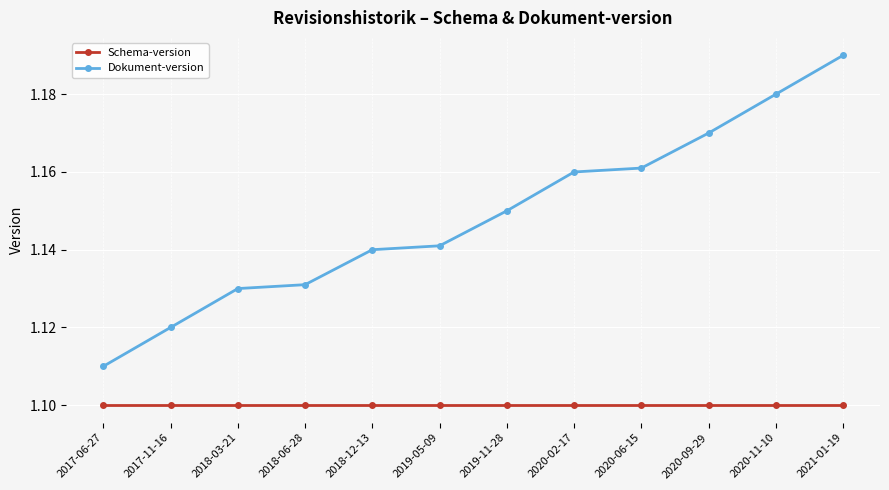

At which label does Dokument-version reach its peak?

2021-01-19